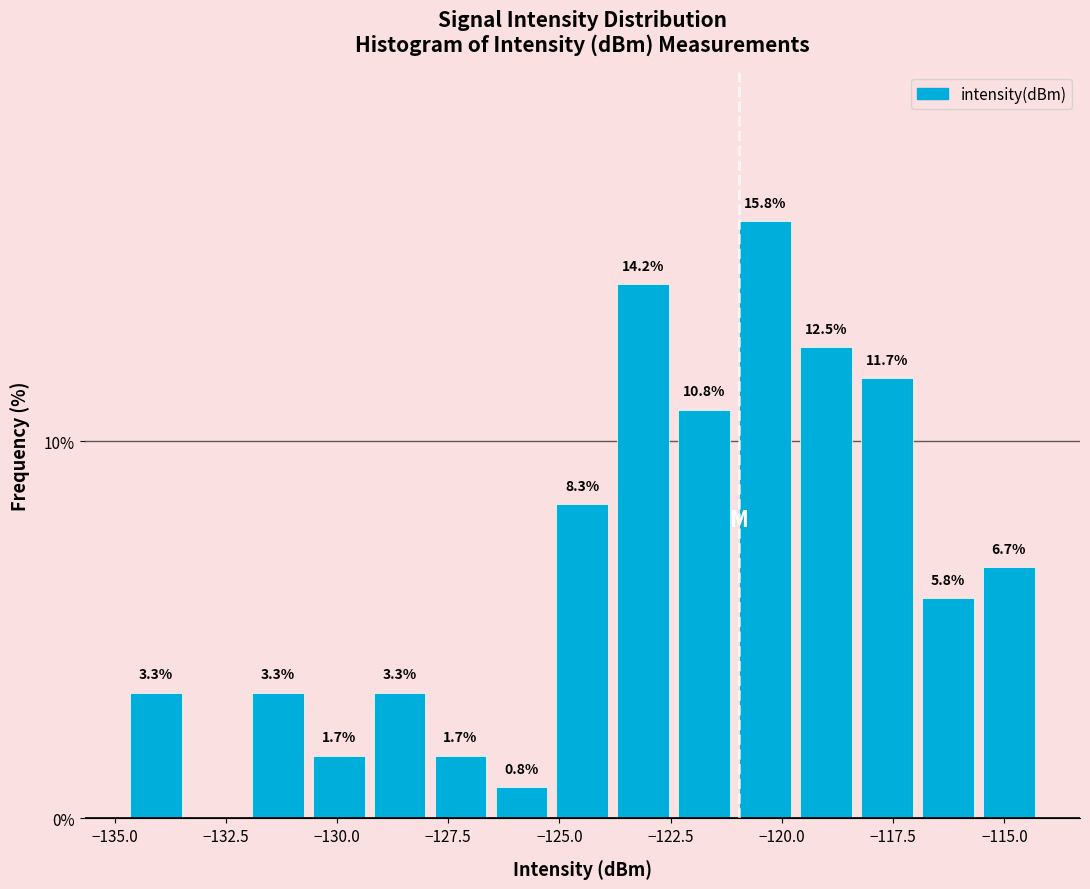

Around what value on the x-axis is the tallest bar? Give the approximate position of its centre, as read against the axis.

-120.5